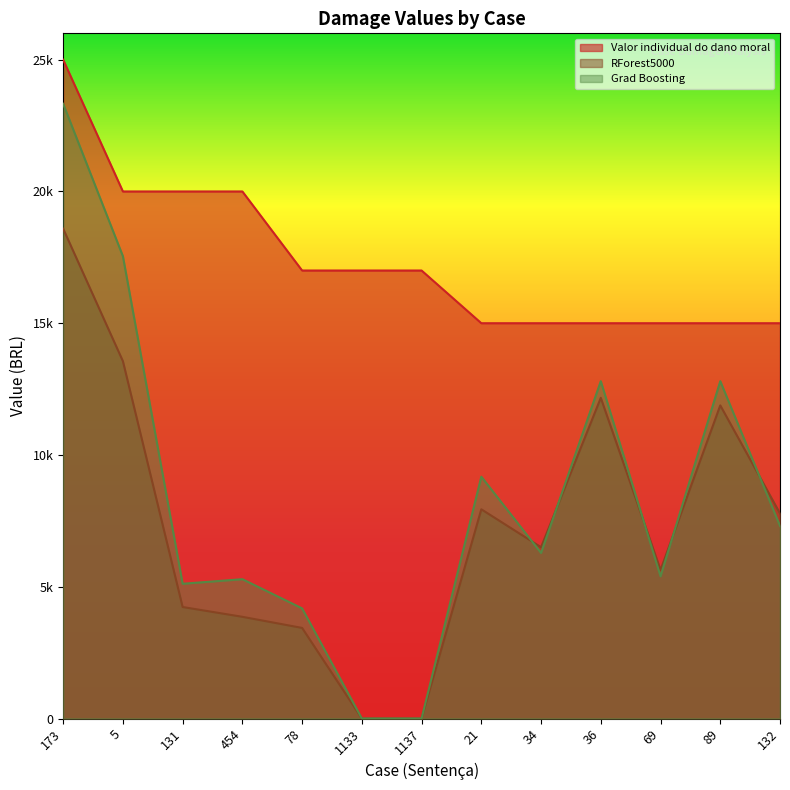

Reading left to right, what are all the values shown in this chart?

Valor individual do dano moral: 173=25000.0	5=20000.0	131=20000.0	454=20000.0	78=17000.0	1133=17000.0	1137=17000.0	21=15000.0	34=15000.0	36=15000.0	69=15000.0	89=15000.0	132=15000.0
RForest5000: 173=18586.6	5=13559.9	131=4231.0	454=3859.2	78=3437.7	1133=0.0	1137=0.0	21=7938.9	34=6499.7	36=12167.5	69=5635.7	89=11881.3	132=7779.5
Grad Boosting: 173=23327.8	5=17543.0	131=5113.4	454=5286.9	78=4179.0	1133=0.0	1137=0.0	21=9176.5	34=6284.0	36=12800.1	69=5397.6	89=12800.6	132=7307.0